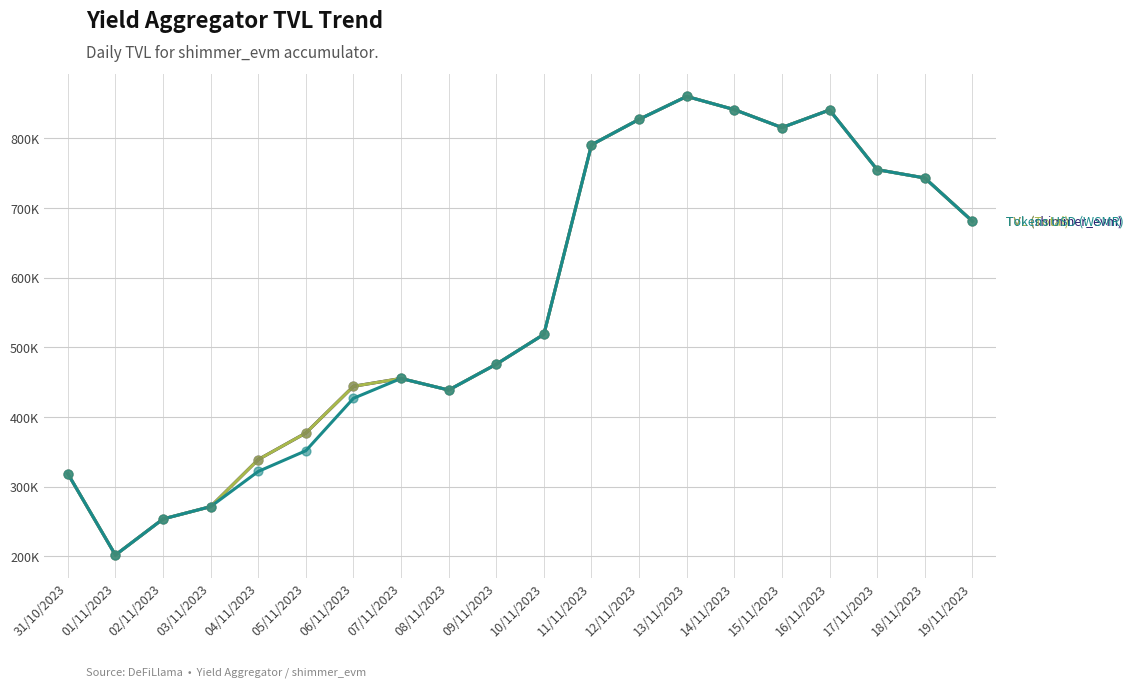

Is this an area chart (filled region under the line)?

No